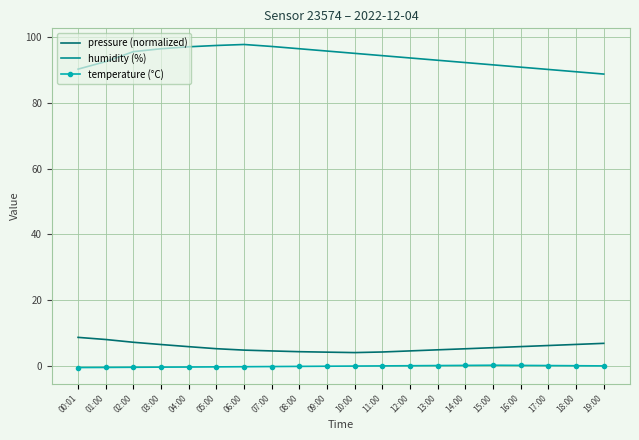

List the series in order of their peak value, highest first.

humidity (%), pressure (normalized), temperature (°C)